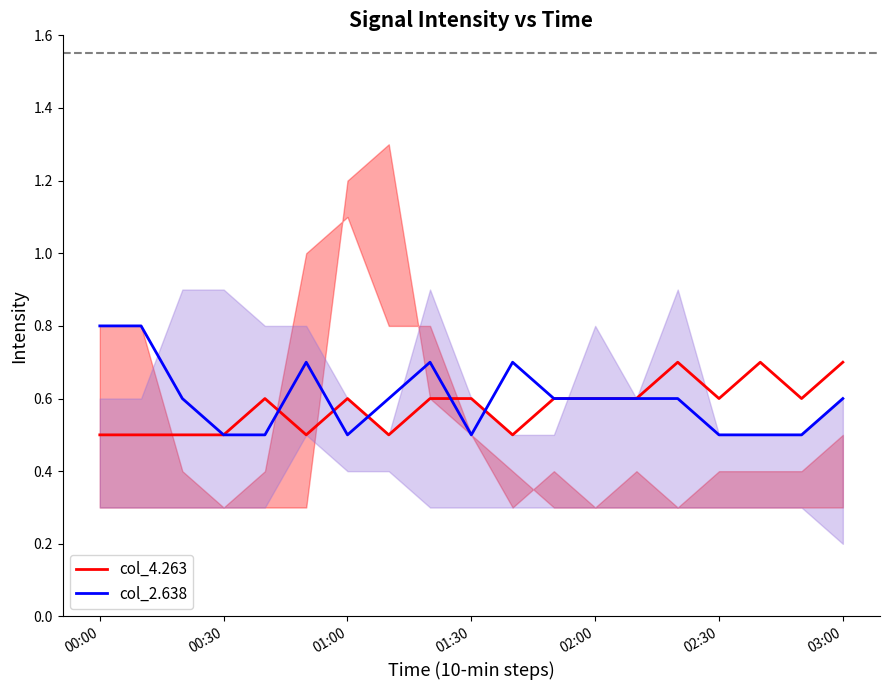

What is the total value across all series at 13?

1.2